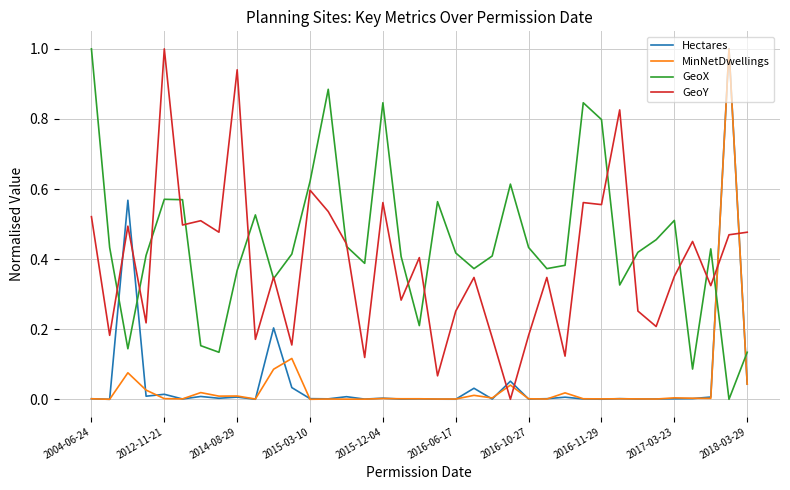

True or false: GeoX and Hectares cross at least once.

True